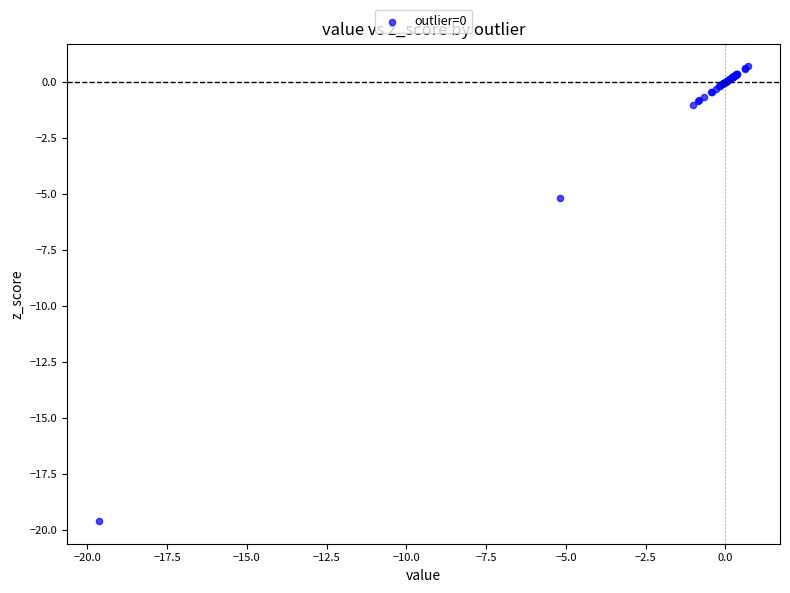

What Y value in the scatter plot is closest to -9?

-5.2